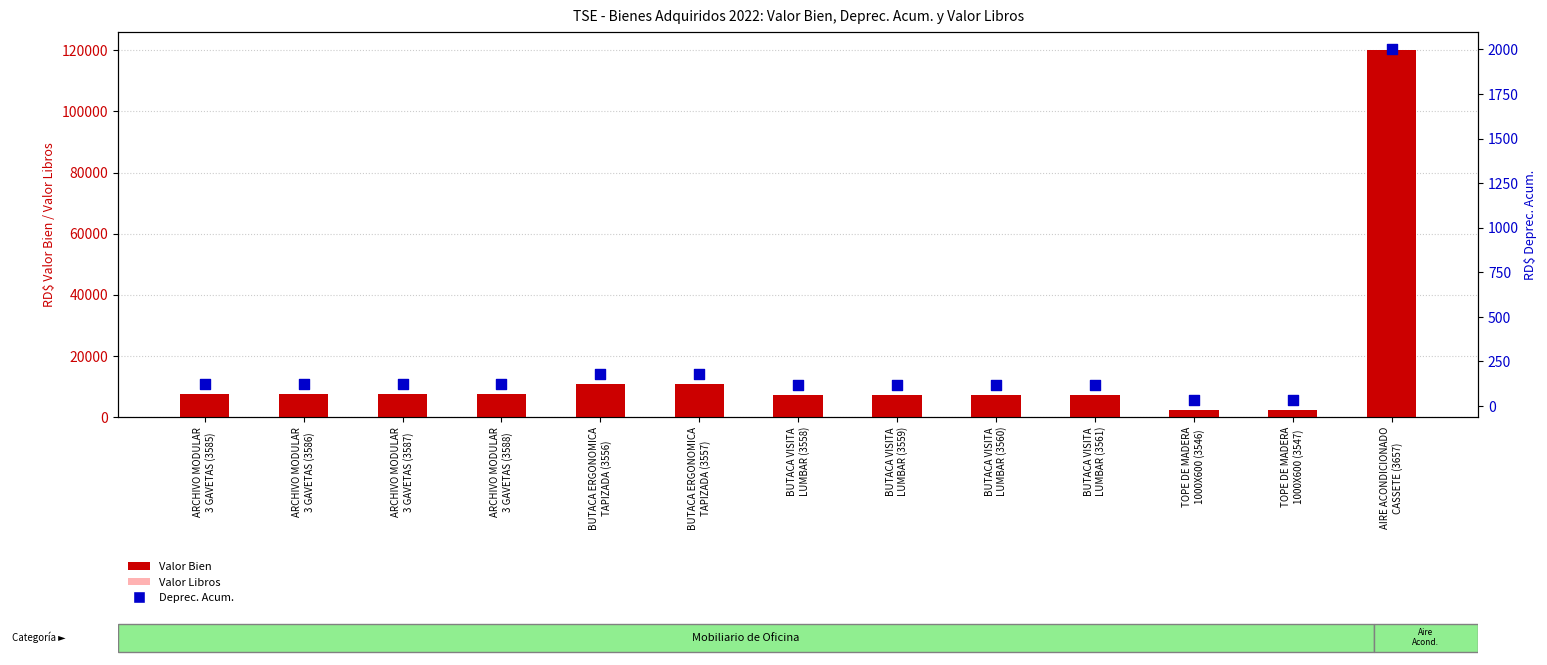

Which series reaches the minimum Y coordinate?

Deprec. Acum.